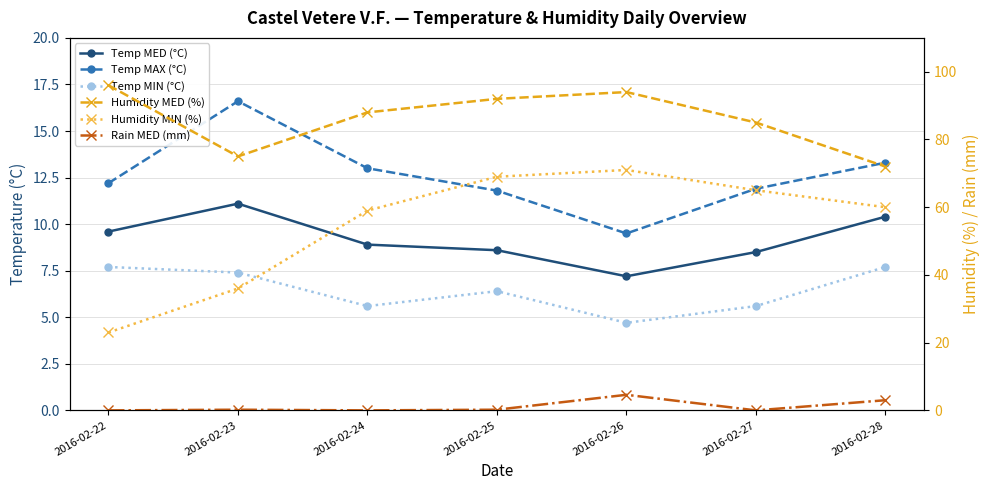

List the series in order of their peak value, lowest first.

Rain MED (mm), Temp MIN (°C), Temp MED (°C), Temp MAX (°C), Humidity MIN (%), Humidity MED (%)